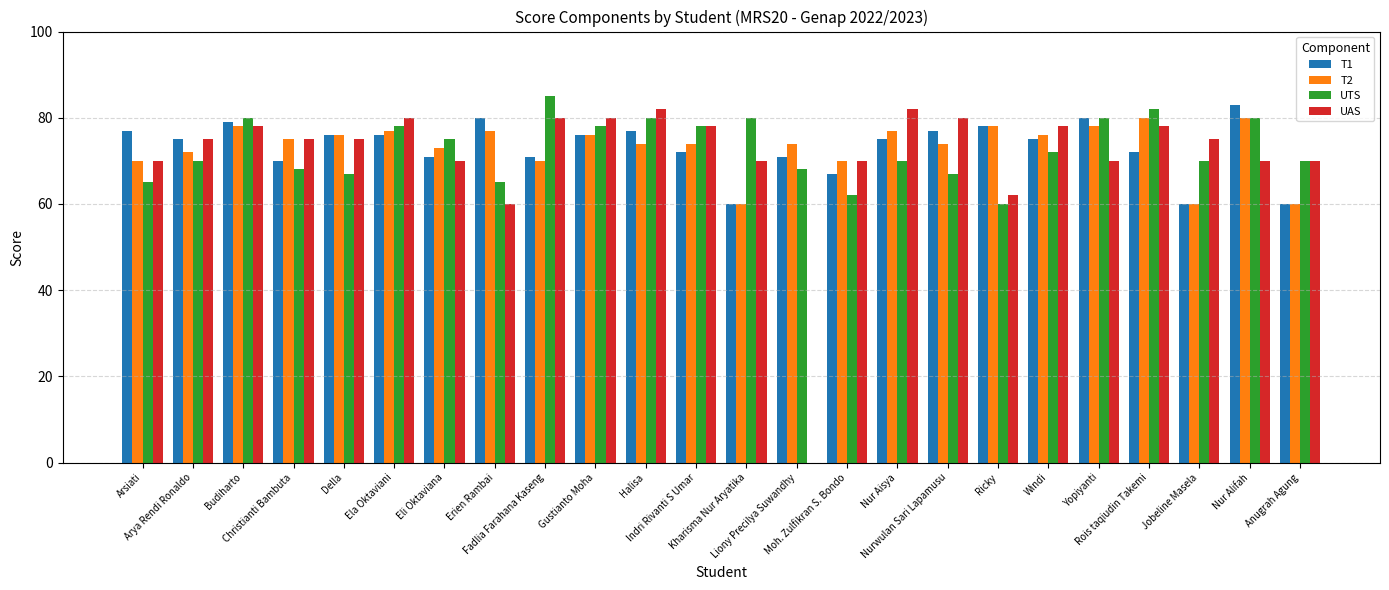

How many categories are shown in the chart?

24